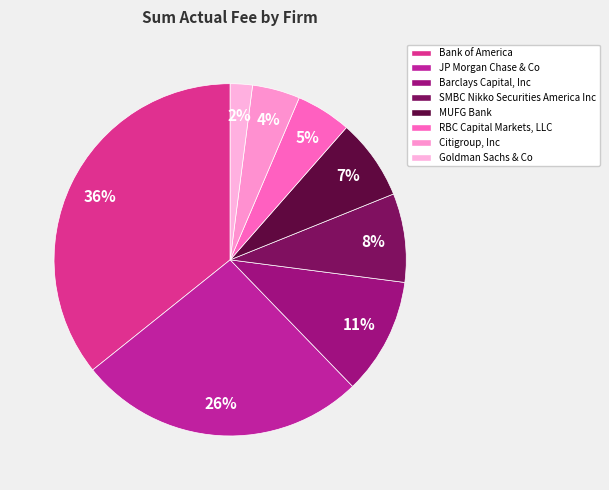

How much of the chart is everything except SMBC Nikko Securities America Inc?

91.8%